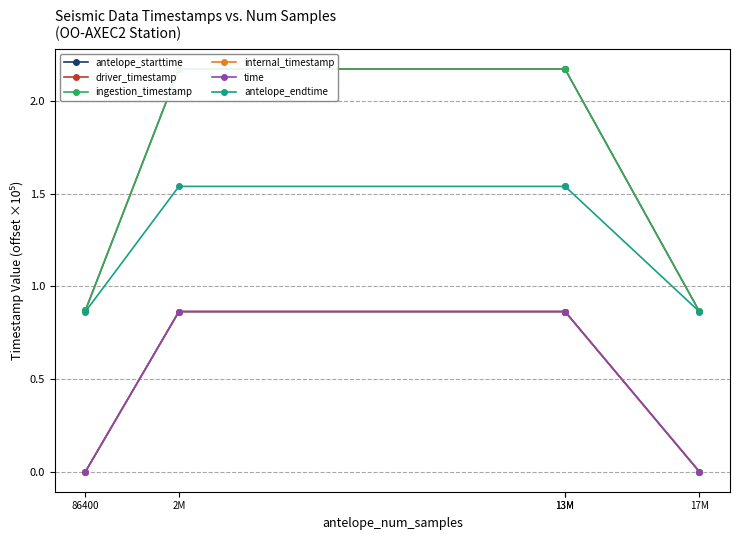

Which series has the largest range (max minus min)?

driver_timestamp